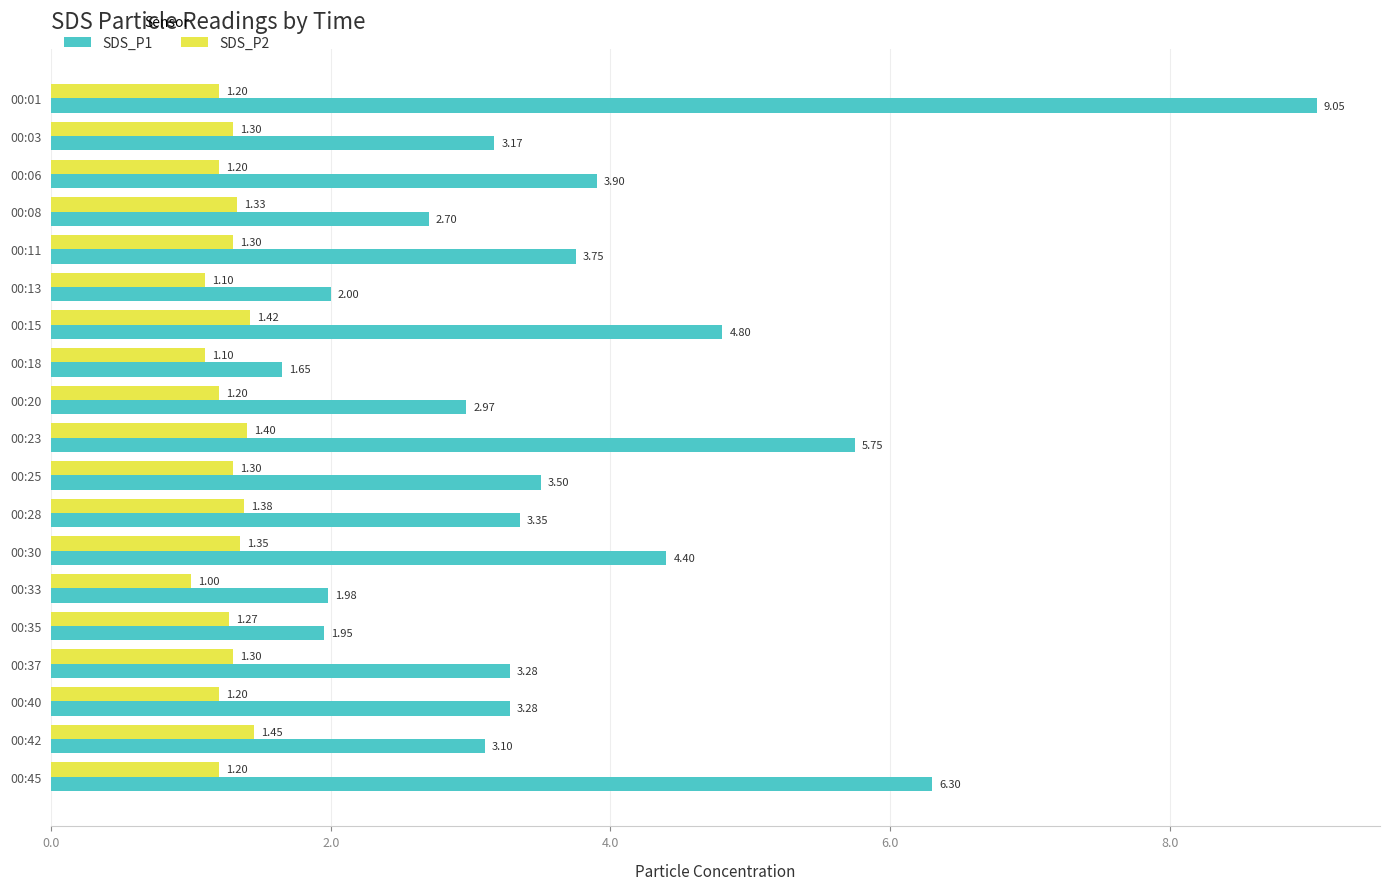

What is the average value of the SDS_P1 series?

3.7